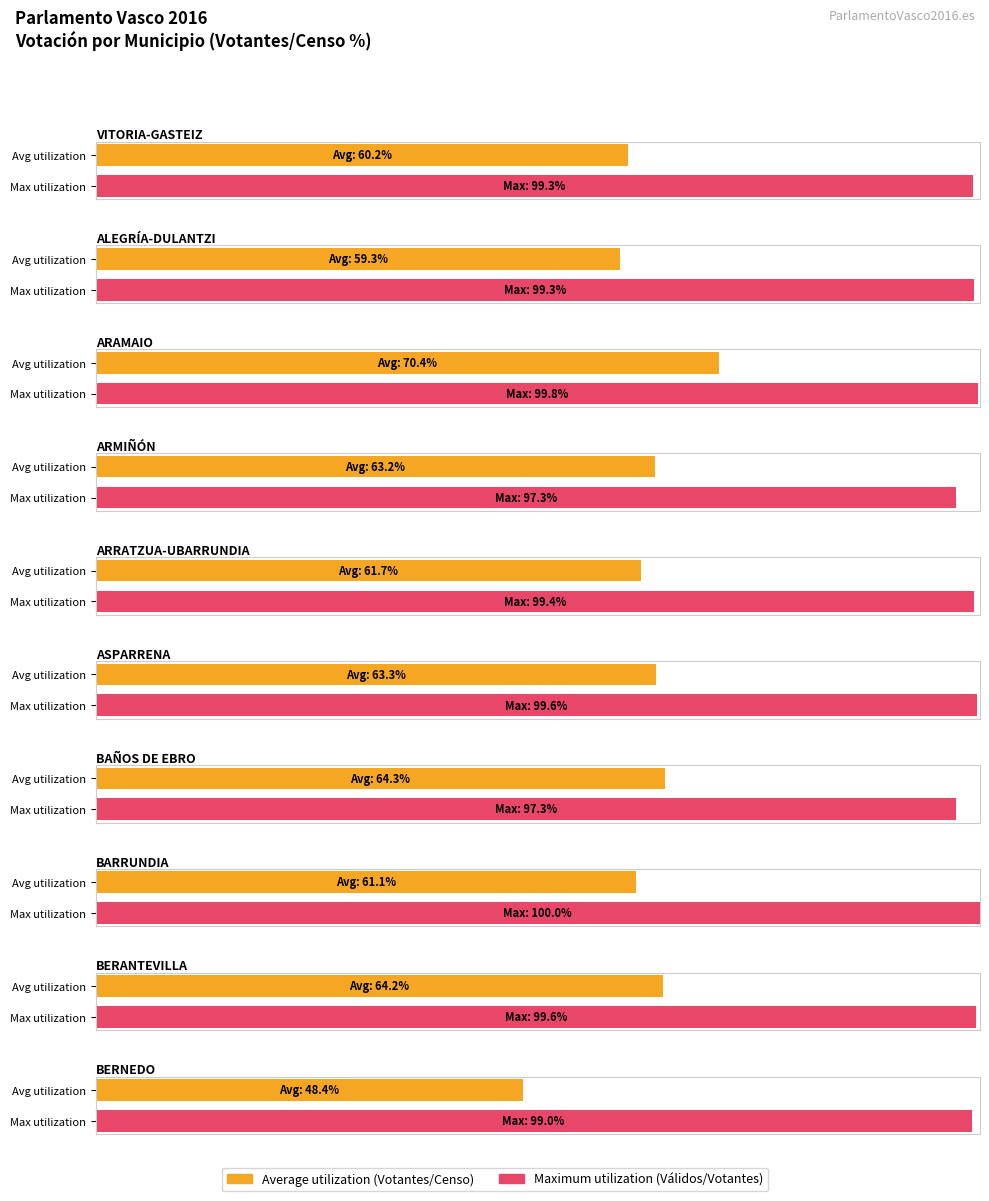

True or false: Votantes has a value of 490 at ALEGRÍA-DULANTZI.

False